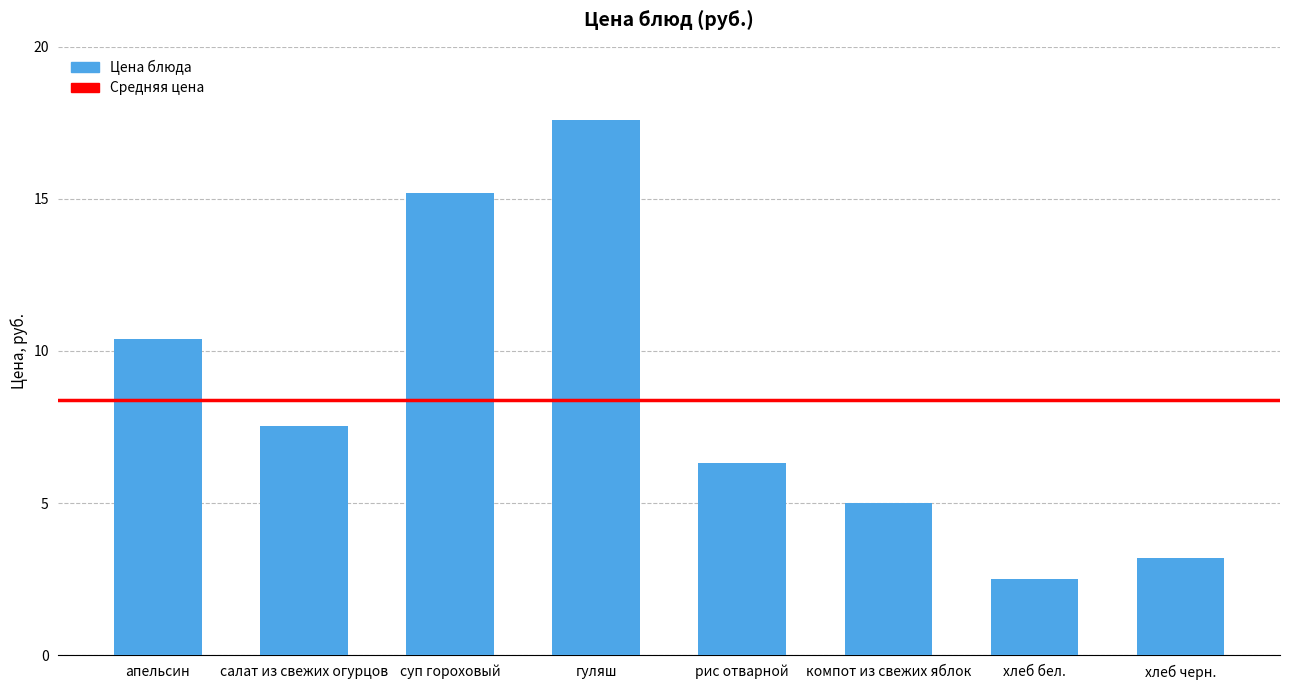

What is the label of the 4th bar from the left?

гуляш